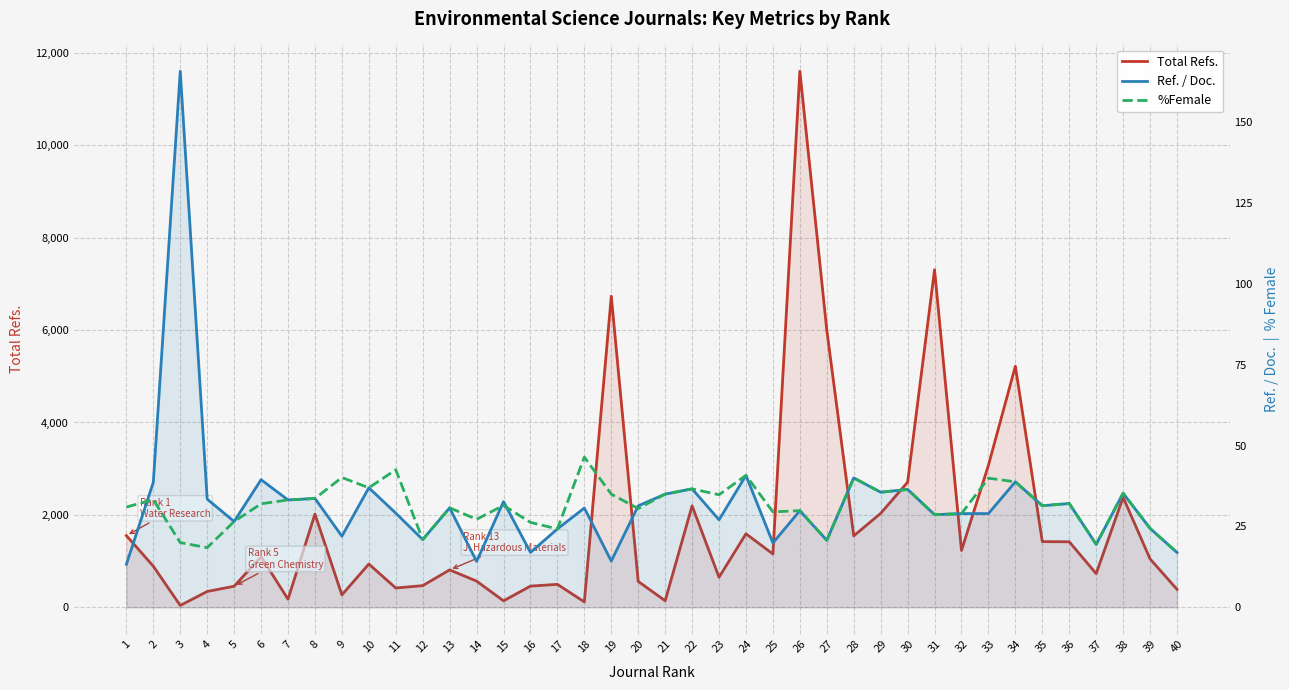

What is the total value across all series at 29?

2104.2